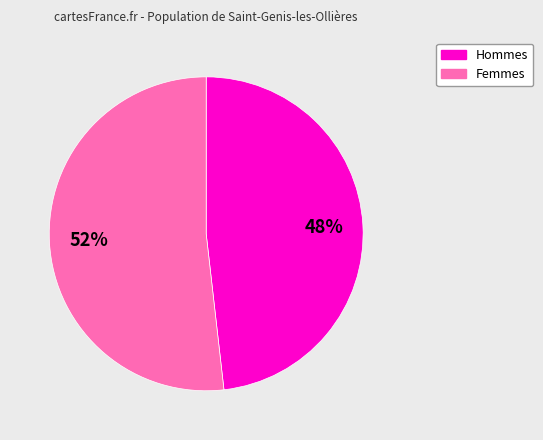

To the nearest percent, what is the average slice percentage?

50%